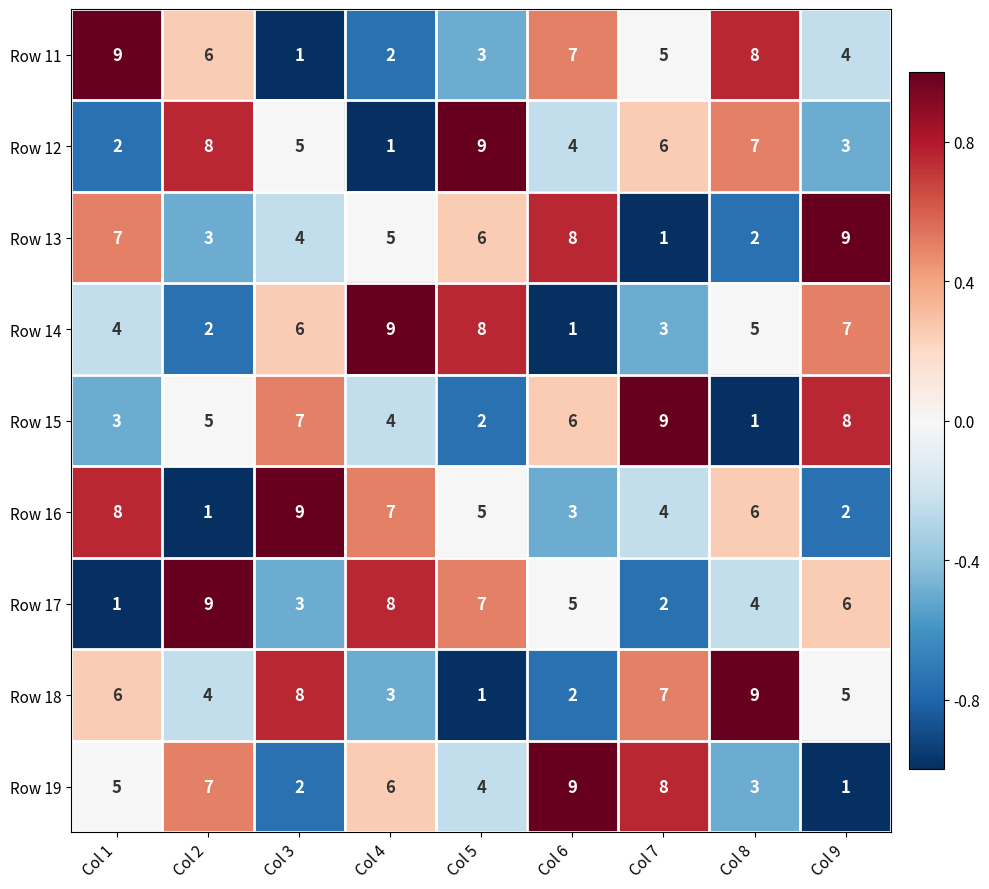

At which label is Row 16 closest to 5?

Col 5